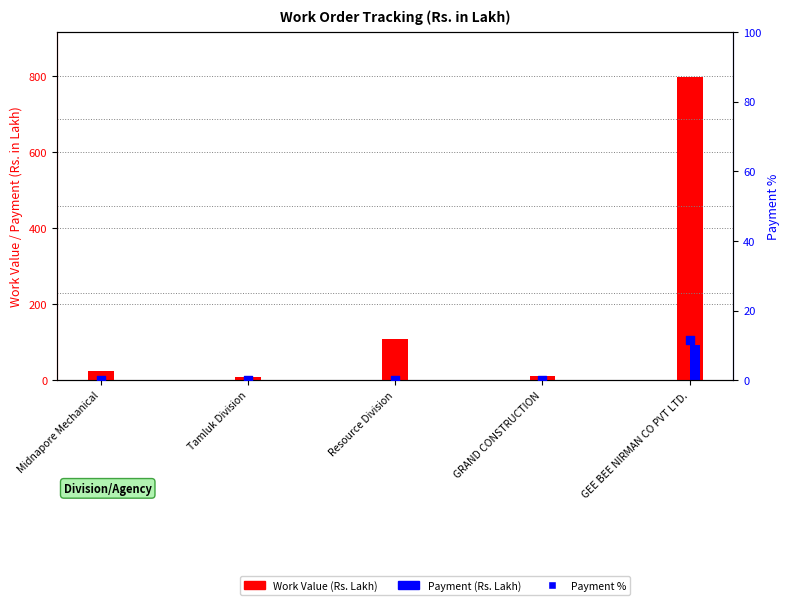

At which category is the sum across all series the highest?

GEE BEE NIRMAN CO PVT LTD.